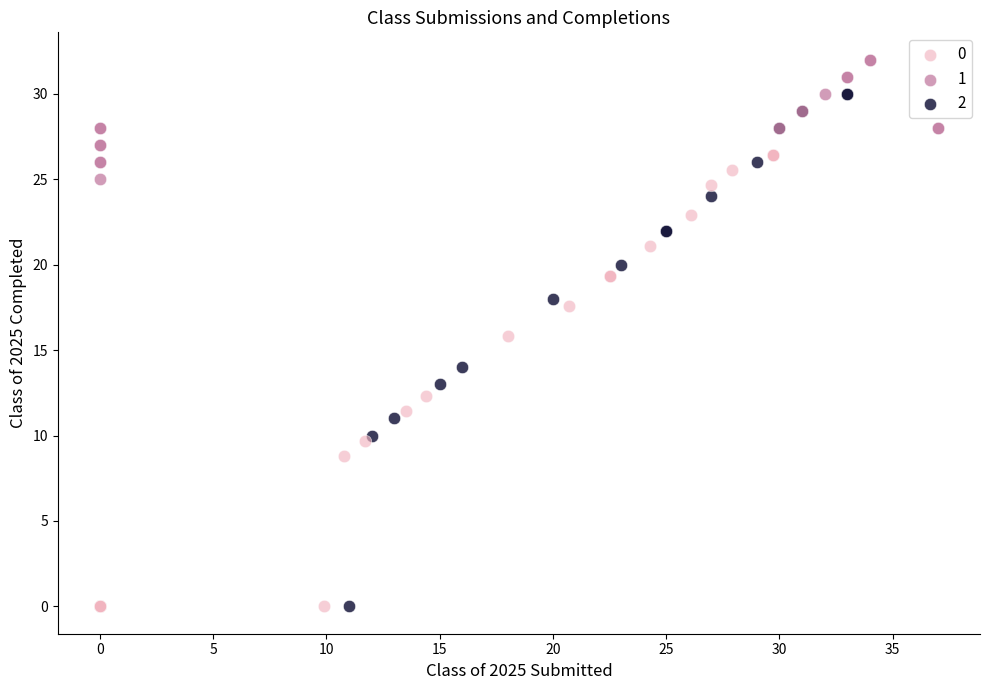

What are all the series names shown in the legend?

0, 1, 2